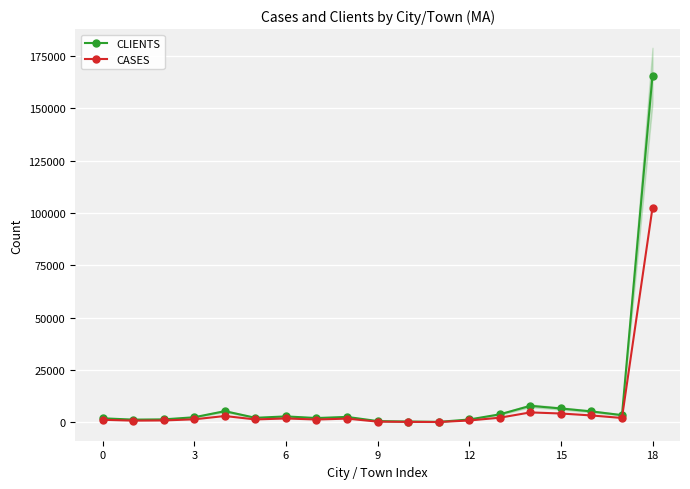

At which category is the sum across all series the highest?

18